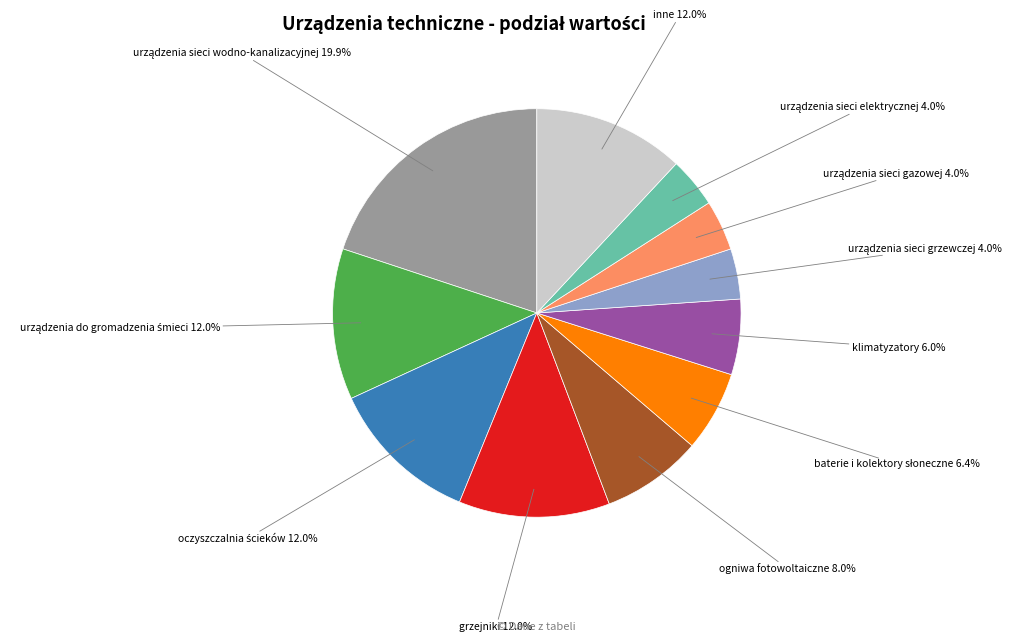

Does ogniwa fotowoltaiczne represent more than half of the total?

No